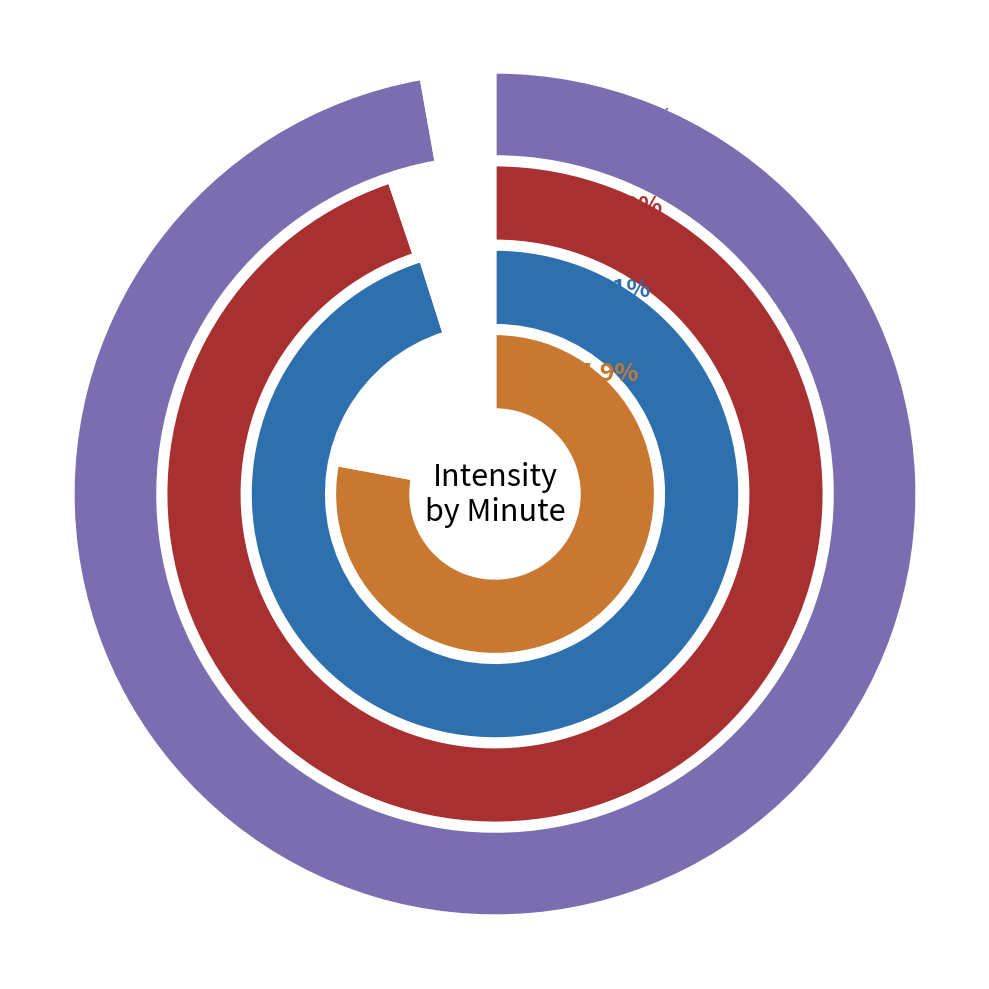

Which category has the biggest portion of the pie?

minute 0